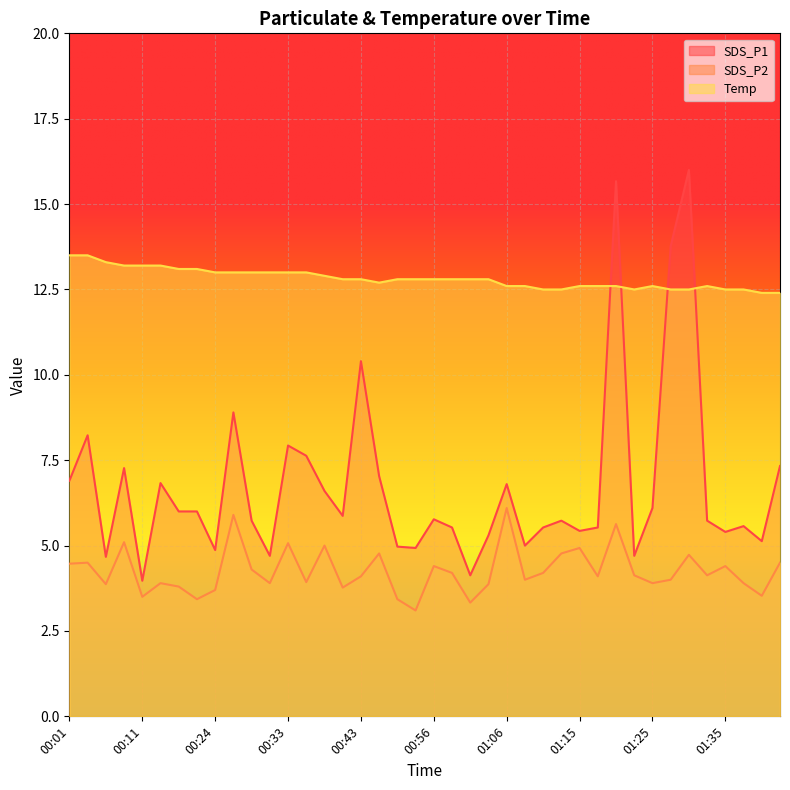

True or false: SDS_P1 has a value of 7.6 at 00:36.

True